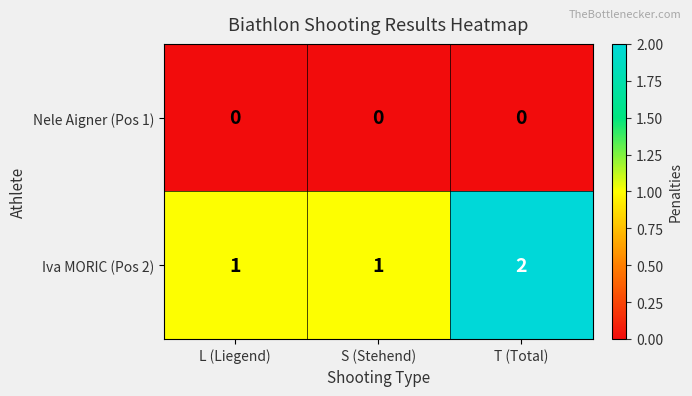

At T (Total), list the series in order from smallest to largest.

Nele Aigner (Pos 1), Iva MORIC (Pos 2)